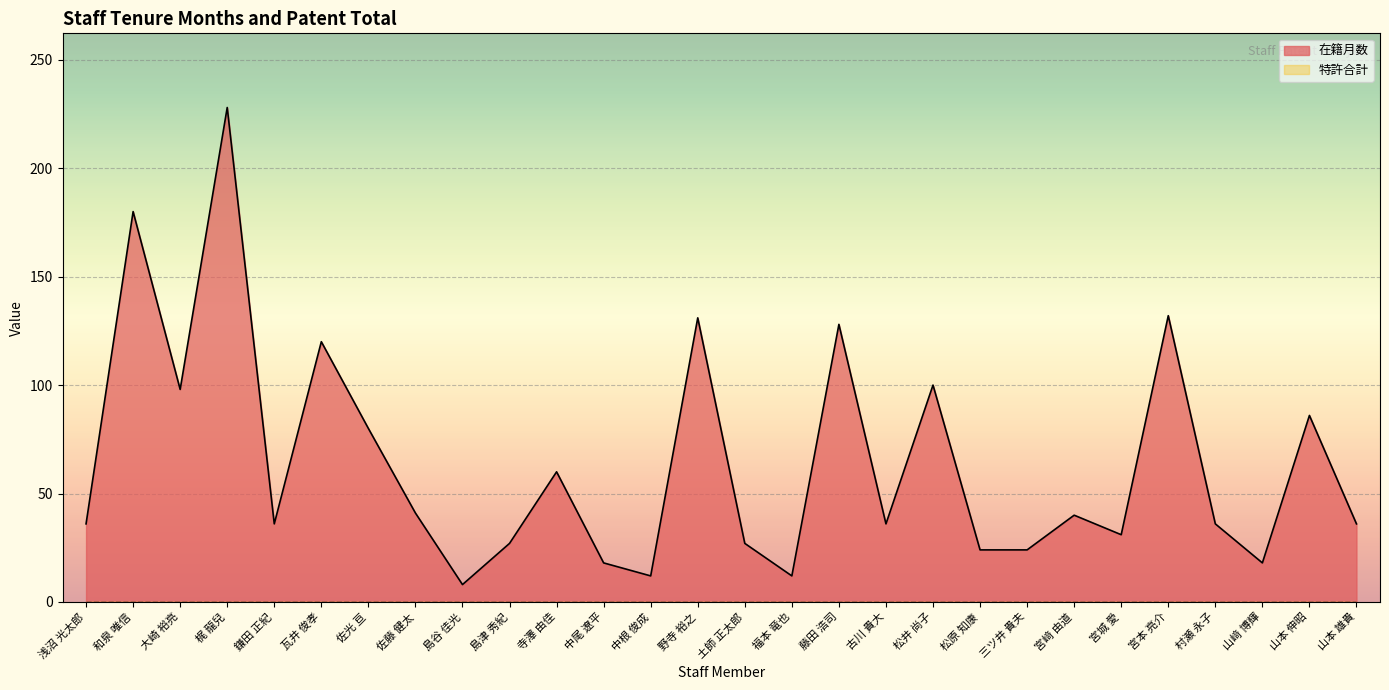

Reading right to left, extract all data points from this chart.

36	86	18	36	132	31	40	24	24	100	36	128	12	27	131	12	18	60	27	8	41	80	120	36	228	98	180	36